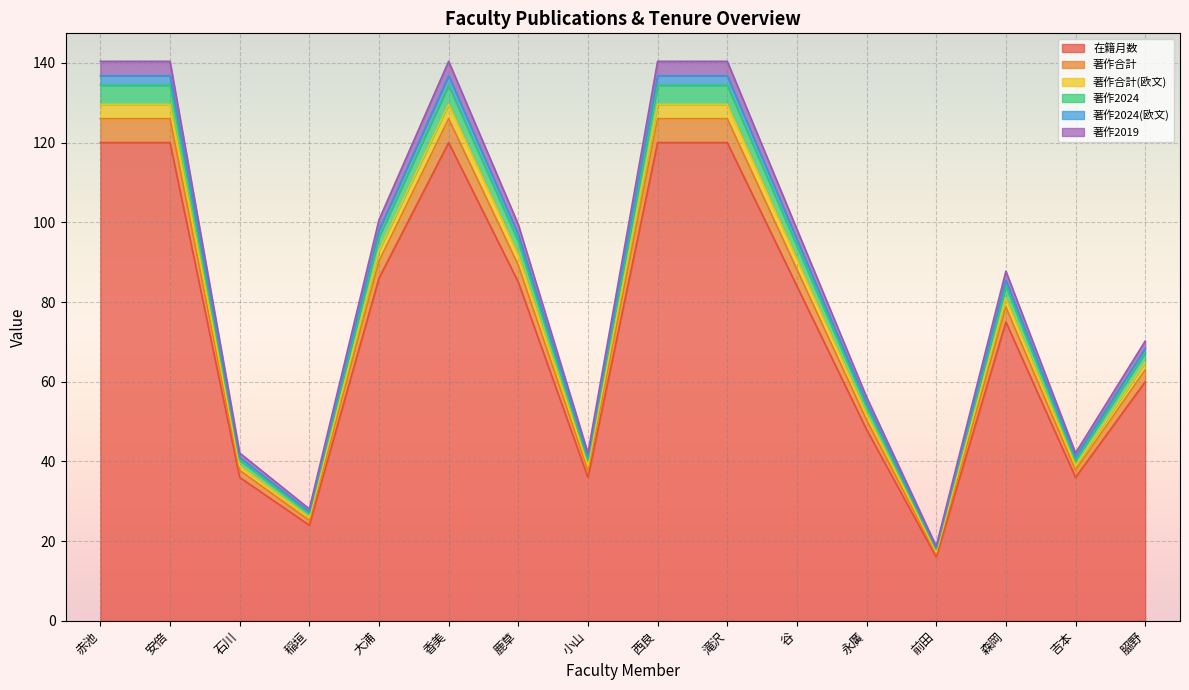

What is the label of the 6th point from the left?

香美